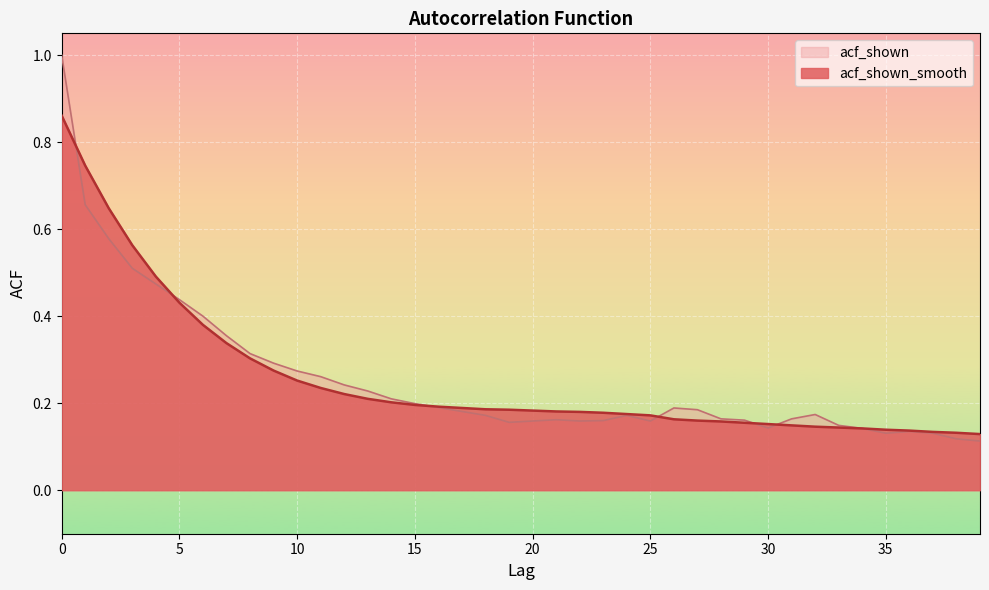

Reading right to left, list all the values displayed in this chart.

acf_shown_smooth: 39=0.1	38=0.1	37=0.1	36=0.1	35=0.1	34=0.1	33=0.1	32=0.1	31=0.1	30=0.2	29=0.2	28=0.2	27=0.2	26=0.2	25=0.2	24=0.2	23=0.2	22=0.2	21=0.2	20=0.2	19=0.2	18=0.2	17=0.2	16=0.2	15=0.2	14=0.2	13=0.2	12=0.2	11=0.2	10=0.3	9=0.3	8=0.3	7=0.3	6=0.4	5=0.4	4=0.5	3=0.6	2=0.6	1=0.7	0=0.9
acf_shown: 39=0.1	38=0.1	37=0.1	36=0.1	35=0.1	34=0.1	33=0.1	32=0.2	31=0.2	30=0.1	29=0.2	28=0.2	27=0.2	26=0.2	25=0.2	24=0.2	23=0.2	22=0.2	21=0.2	20=0.2	19=0.2	18=0.2	17=0.2	16=0.2	15=0.2	14=0.2	13=0.2	12=0.2	11=0.3	10=0.3	9=0.3	8=0.3	7=0.4	6=0.4	5=0.4	4=0.5	3=0.5	2=0.6	1=0.7	0=1.0